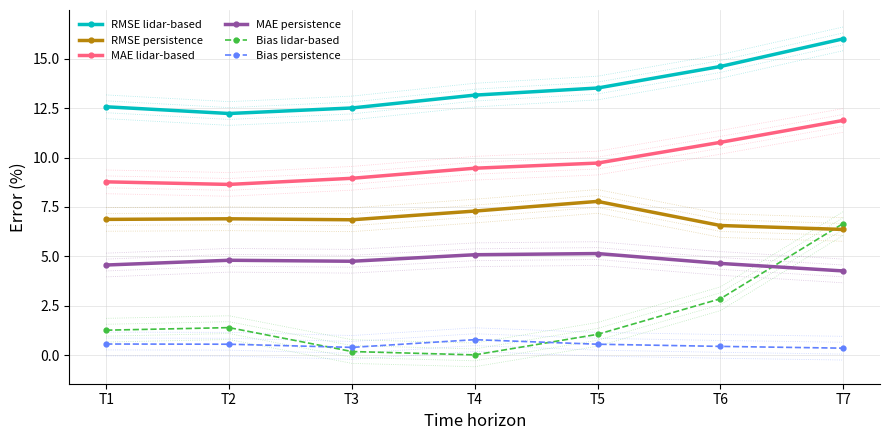

True or false: MAE lidar-based has more than 1 points higher than both neighbors.

False